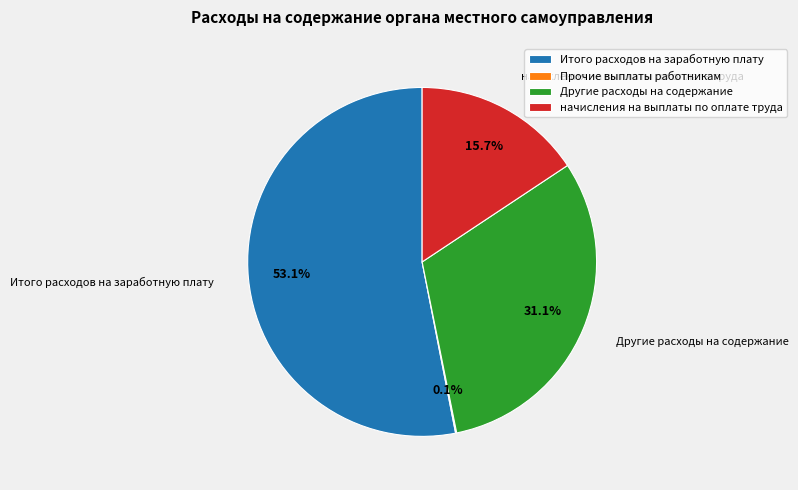

Combined, do Другие расходы на содержание and Итого расходов на заработную плату account for over 50%?

Yes